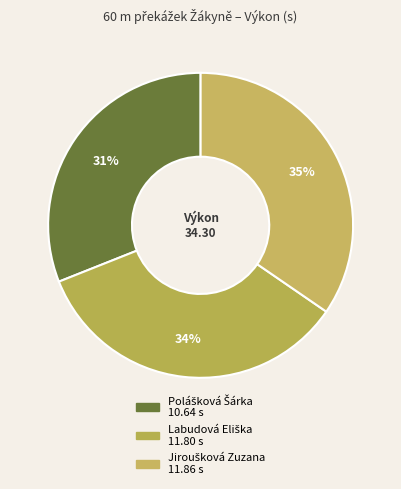

Approximately how many times larger is the value at Labudová Eliška compared to Jiroušková Zuzana?

1.0